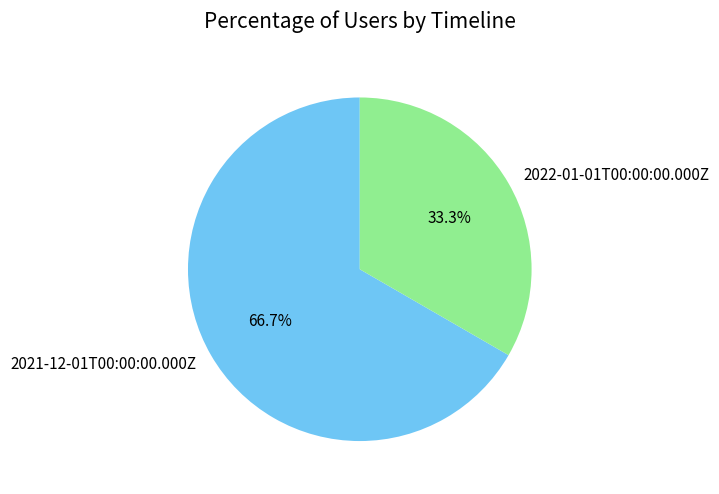

To the nearest percent, what is the average slice percentage?

50%